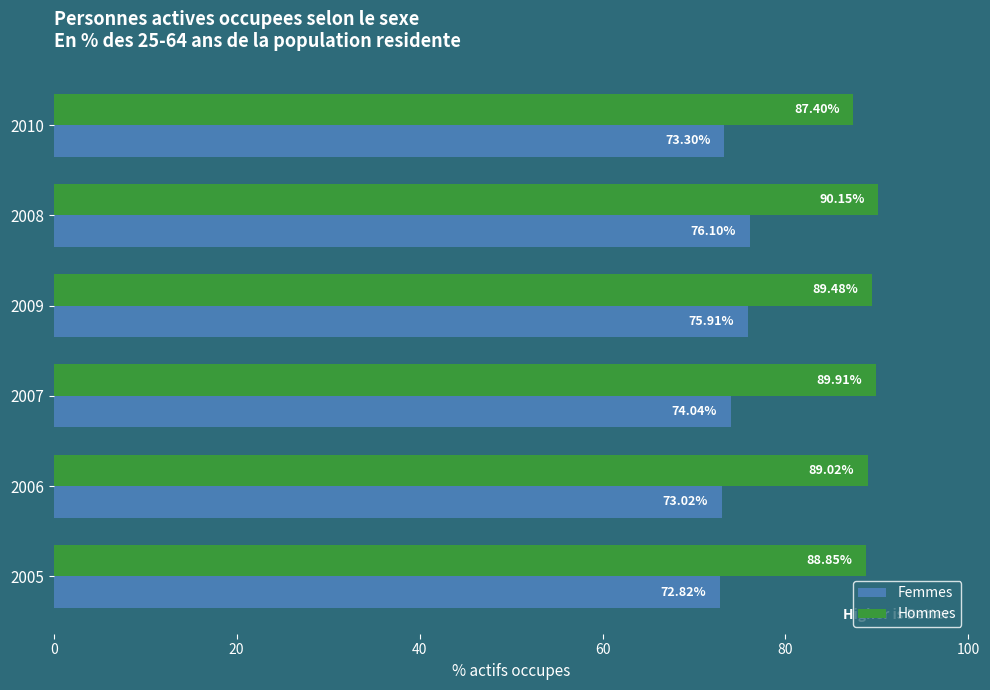

What are all the series names shown in the legend?

Femmes, Hommes